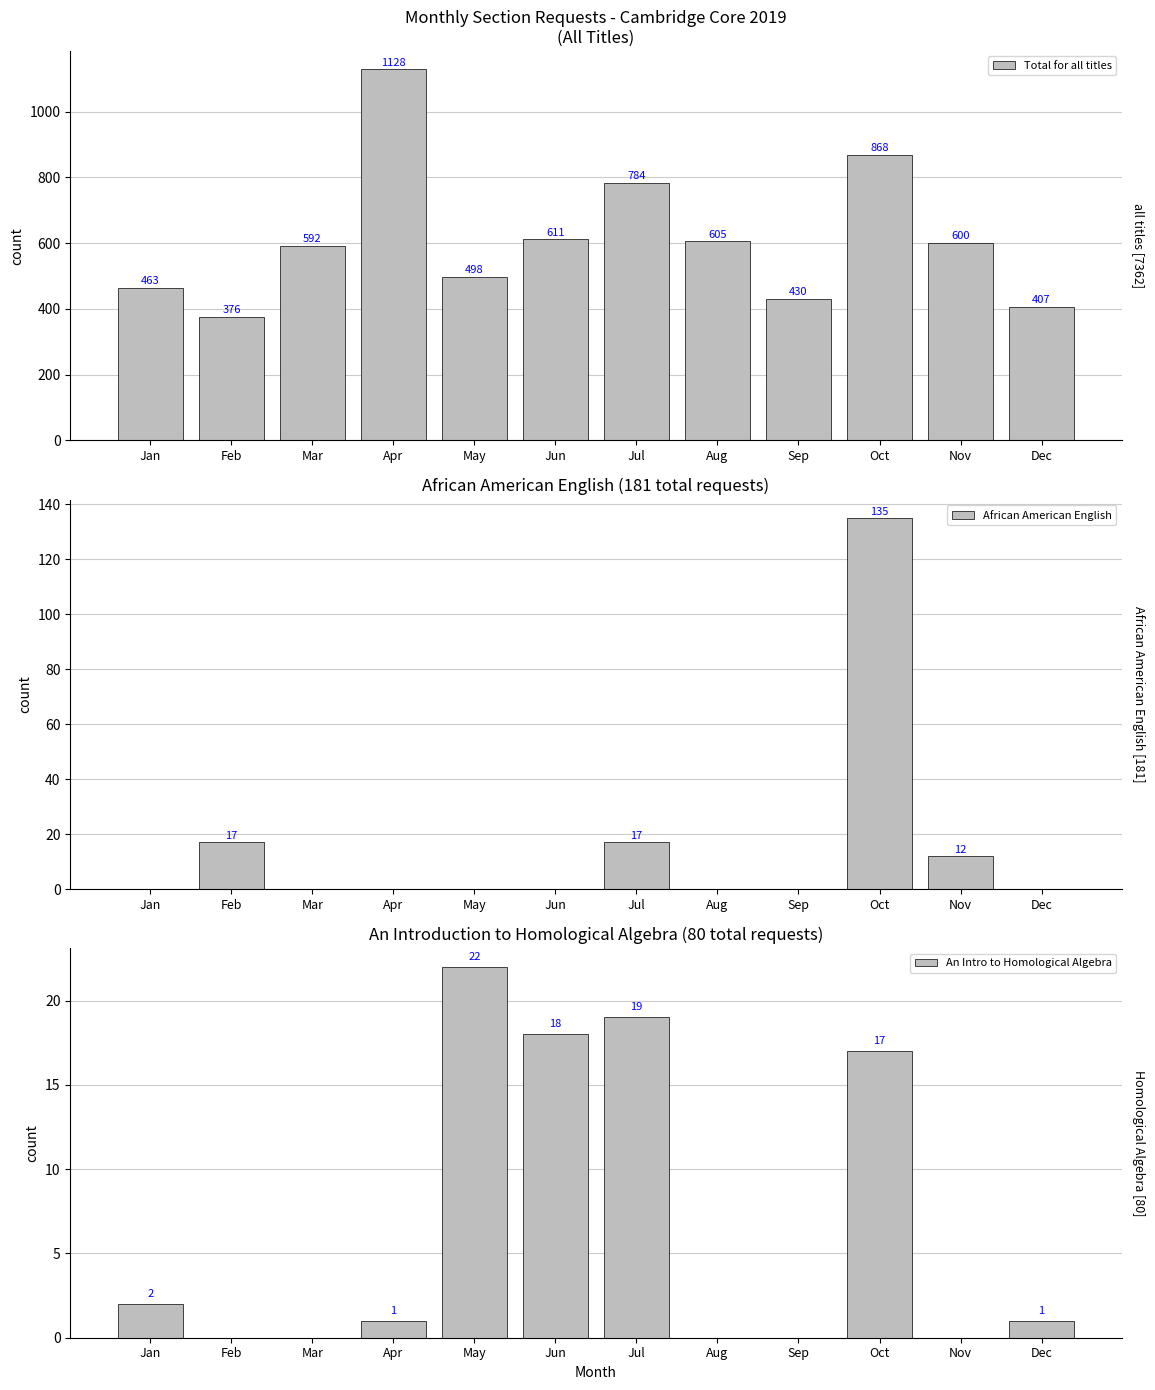

True or false: An Intro to Homological Algebra has a value of -14 at Feb.

False